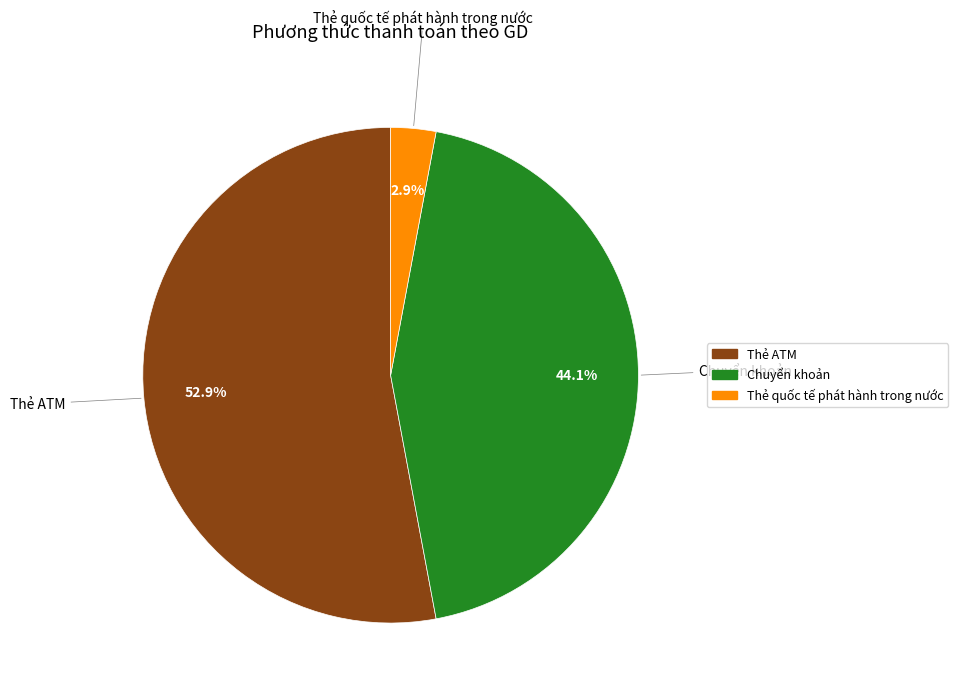

Is the sum of Thẻ quốc tế phát hành trong nước and Thẻ ATM greater than half?

Yes